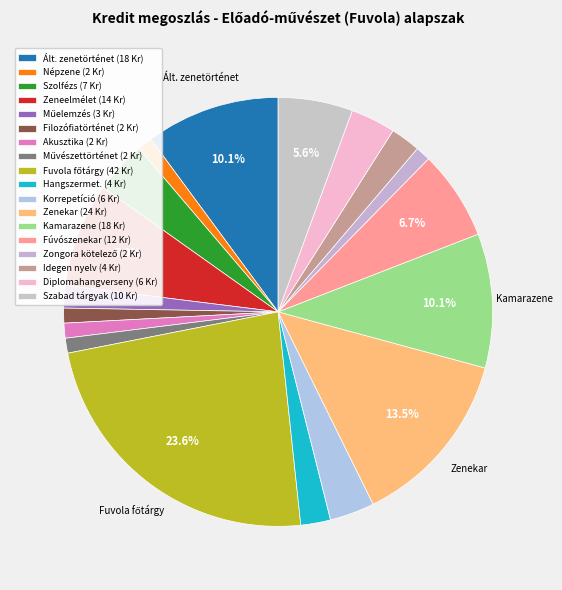

How many segments does this pie chart have?

18